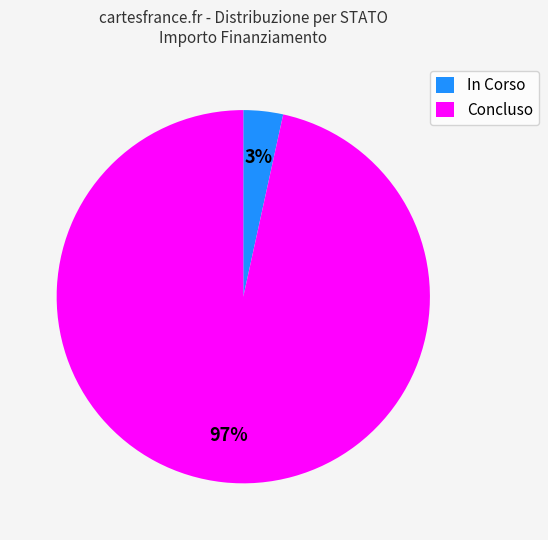

The In Corso slice represents 3% of the pie. True or false?

True